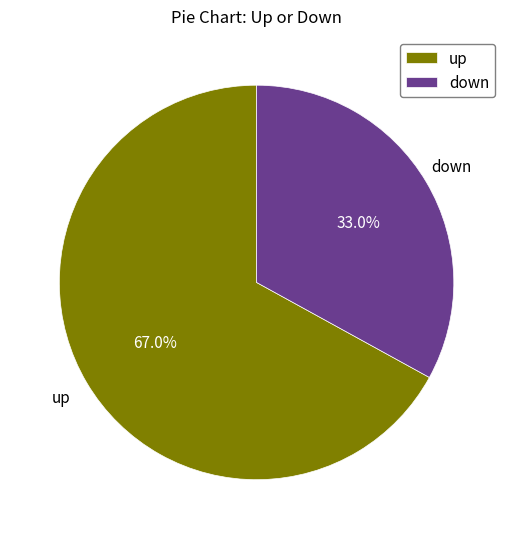

What is the largest slice in the pie chart?

up